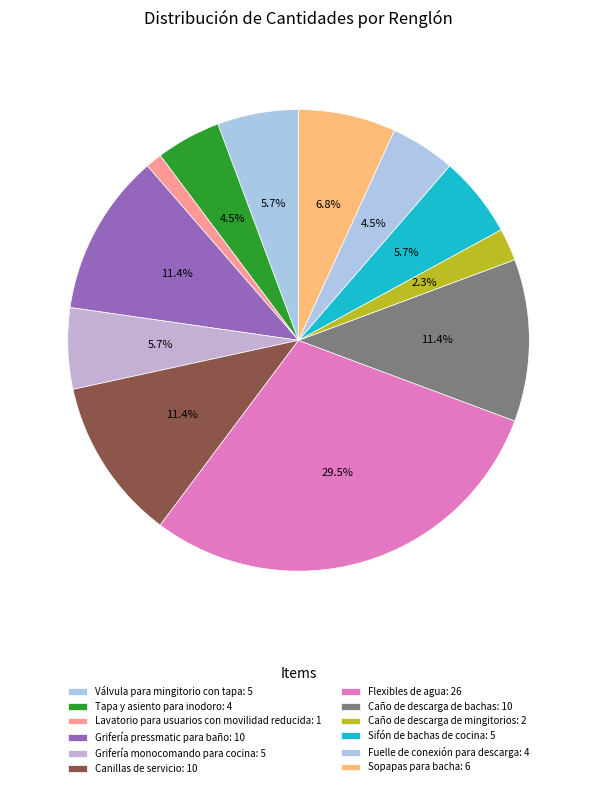

To the nearest percent, what is the average slice percentage?

8%